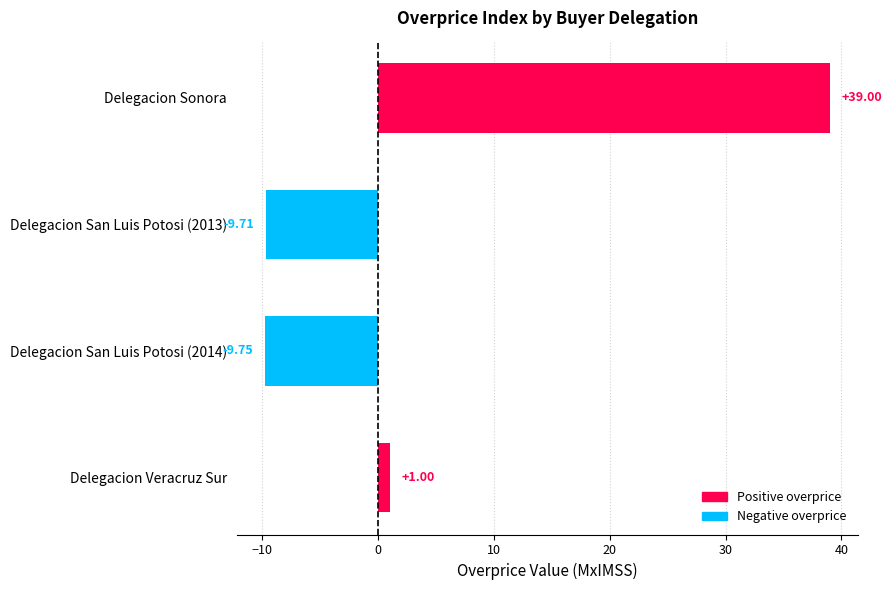

Where is the data nearest to the value 14?

Delegacion Veracruz Sur